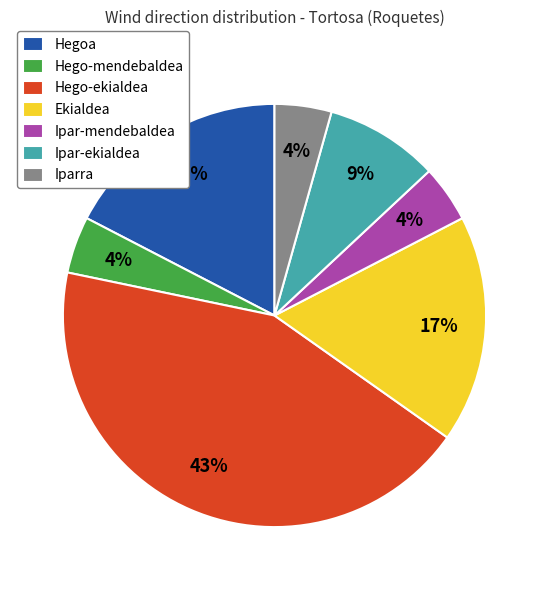

Is the sum of Ekialdea and Ipar-mendebaldea greater than half?

No